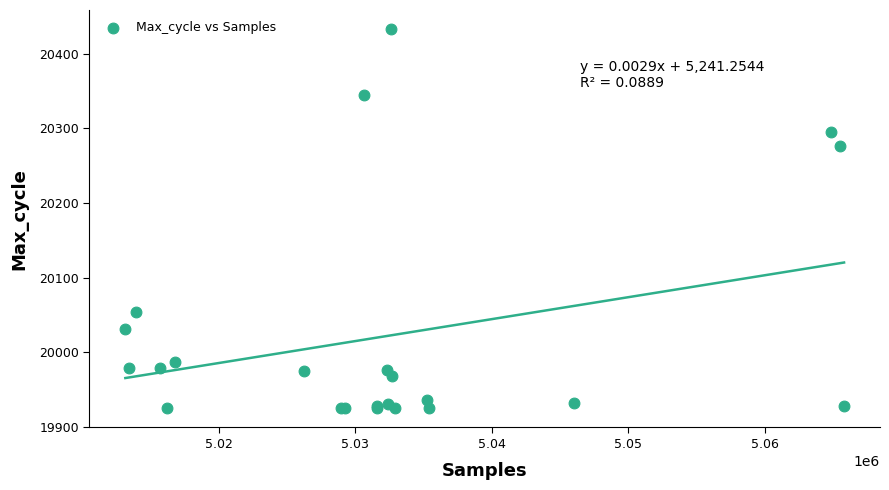

What Y value in the scatter plot is closest to 20179?

20276